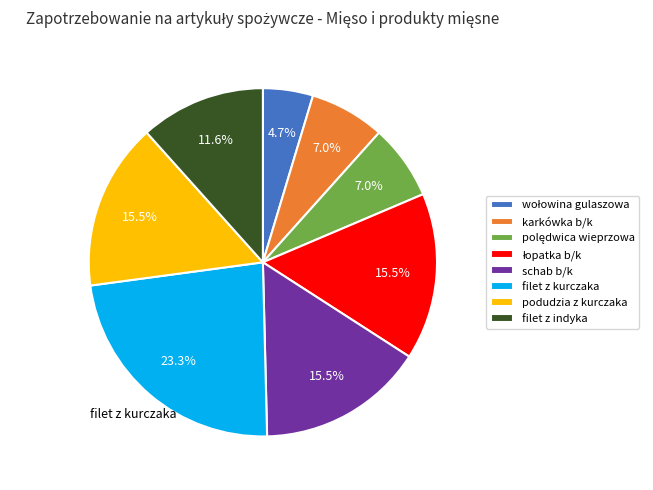

What is the largest slice in the pie chart?

filet z kurczaka